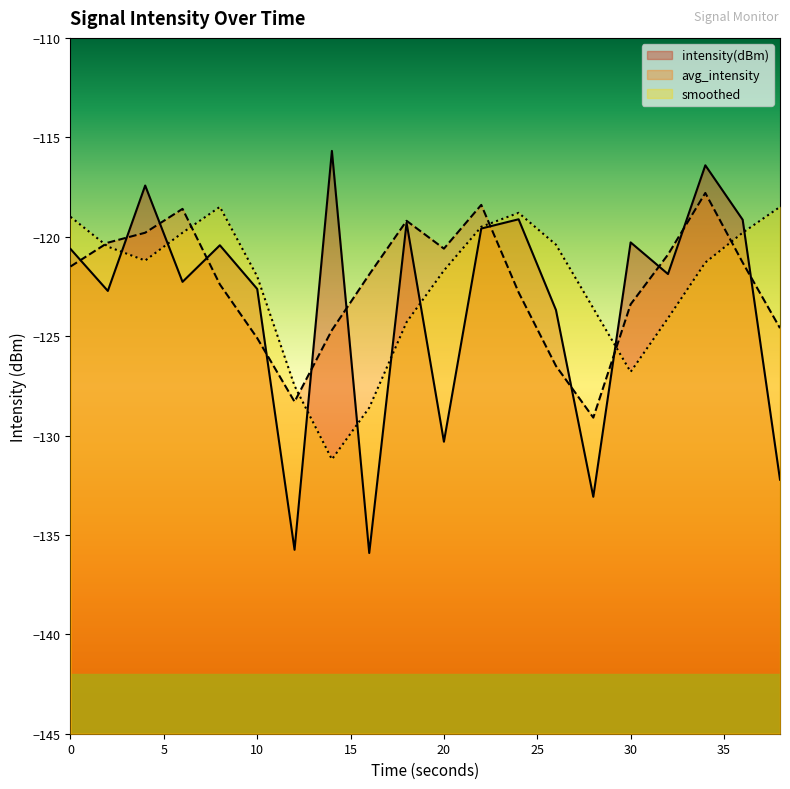

In intensity(dBm), how many points are lower than both neighbors (excluding endpoints)?

7